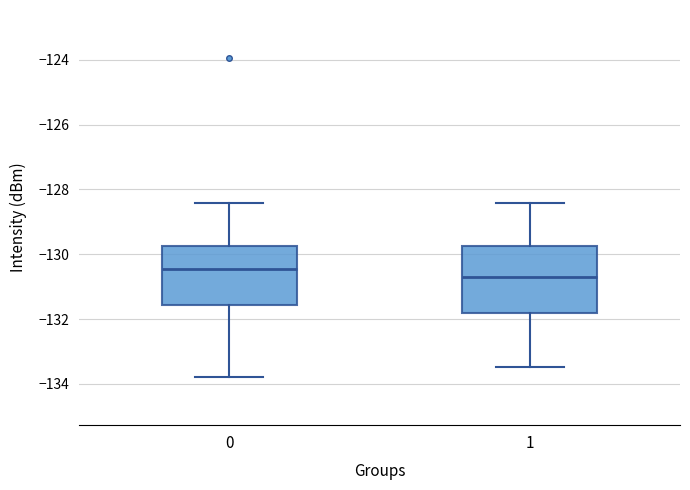

Where does the lower whisker of the box at x = 0 end on the y-axis? The values are not printed on the chart, so give them approximately, as read against the axis.

-133.8